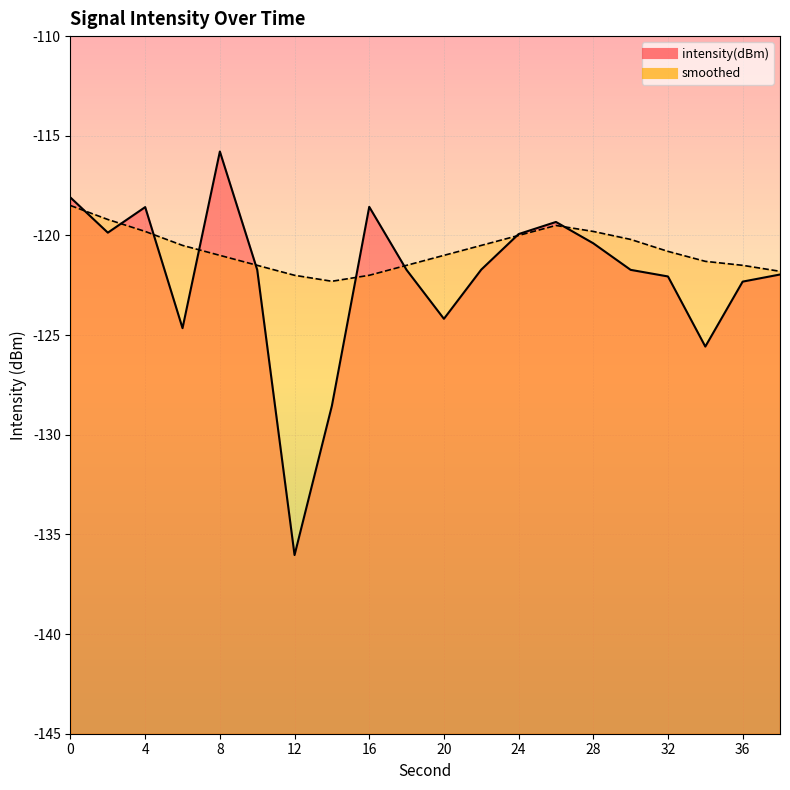

Which label corresponds to the smallest value in the chart?

12